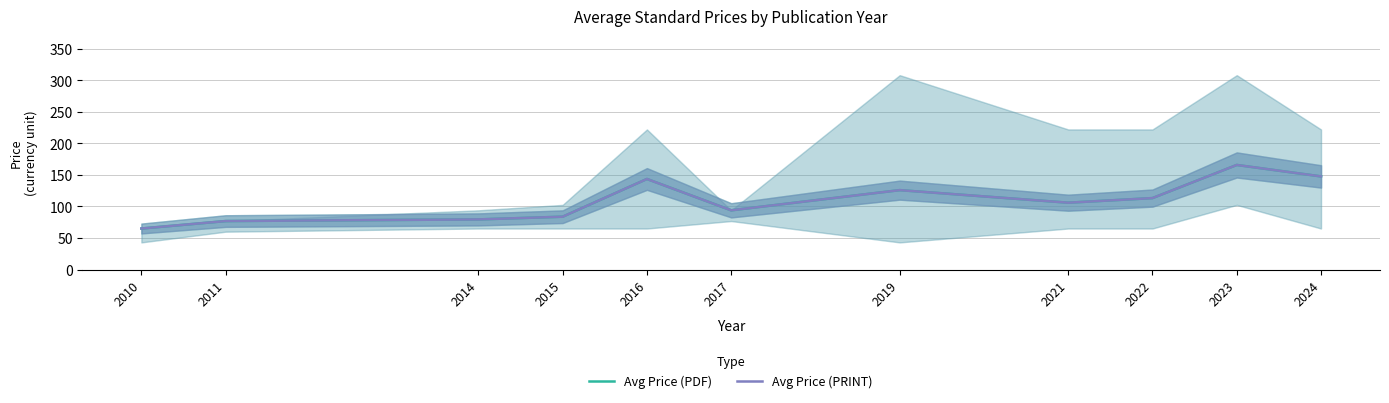

The value of Avg Price (PDF) at 2016 is 91.1. True or false?

False